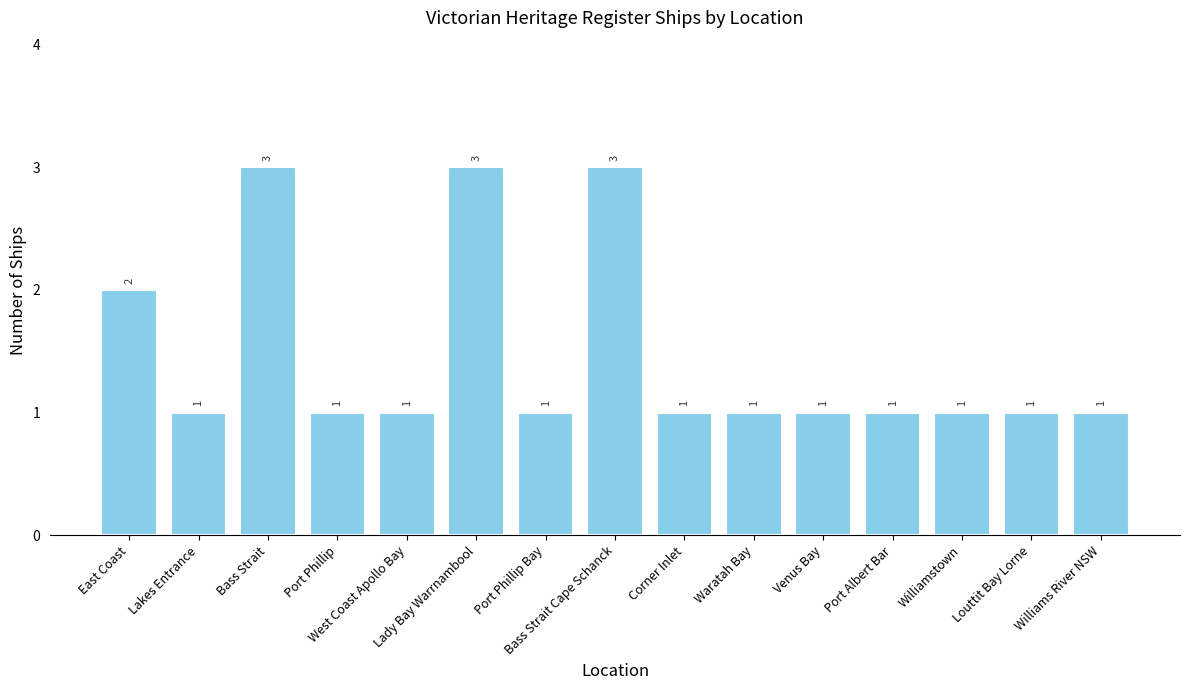

Reading right to left, what are all the values shown in this chart?

Williams River NSW=1	Louttit Bay Lorne=1	Williamstown=1	Port Albert Bar=1	Venus Bay=1	Waratah Bay=1	Corner Inlet=1	Bass Strait Cape Schanck=3	Port Phillip Bay=1	Lady Bay Warrnambool=3	West Coast Apollo Bay=1	Port Phillip=1	Bass Strait=3	Lakes Entrance=1	East Coast=2